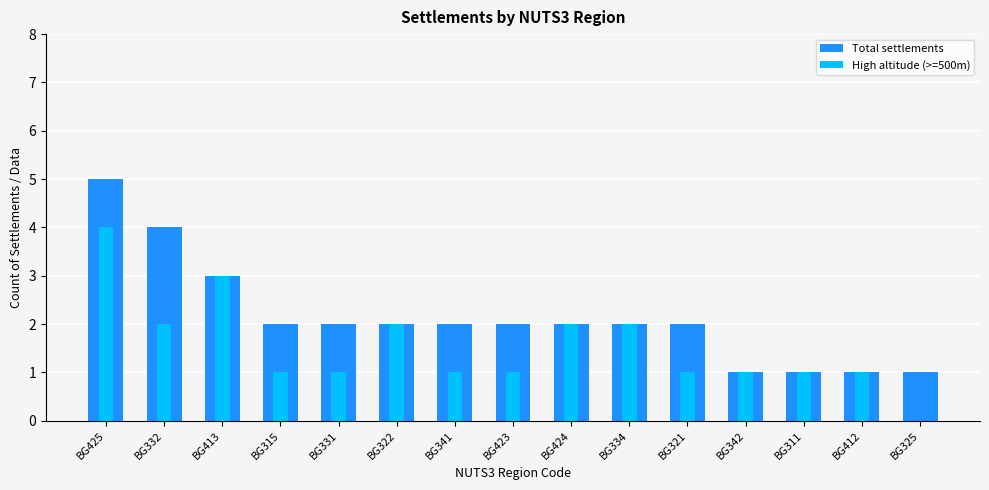

Between BG334 and BG412, which series saw the biggest shift?

Total settlements